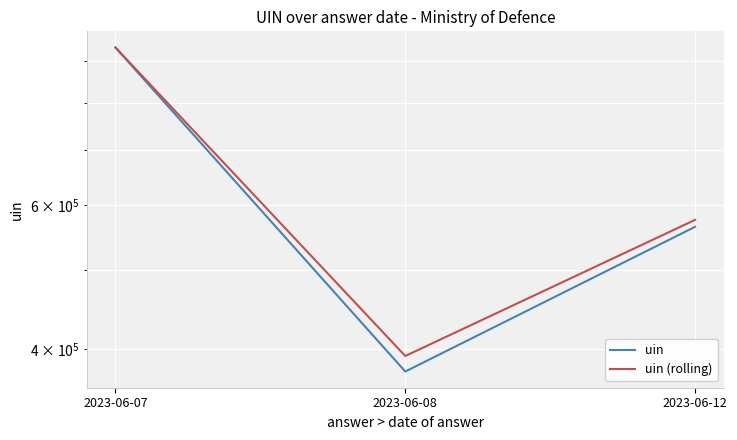

Which series has the widest spread of values?

uin